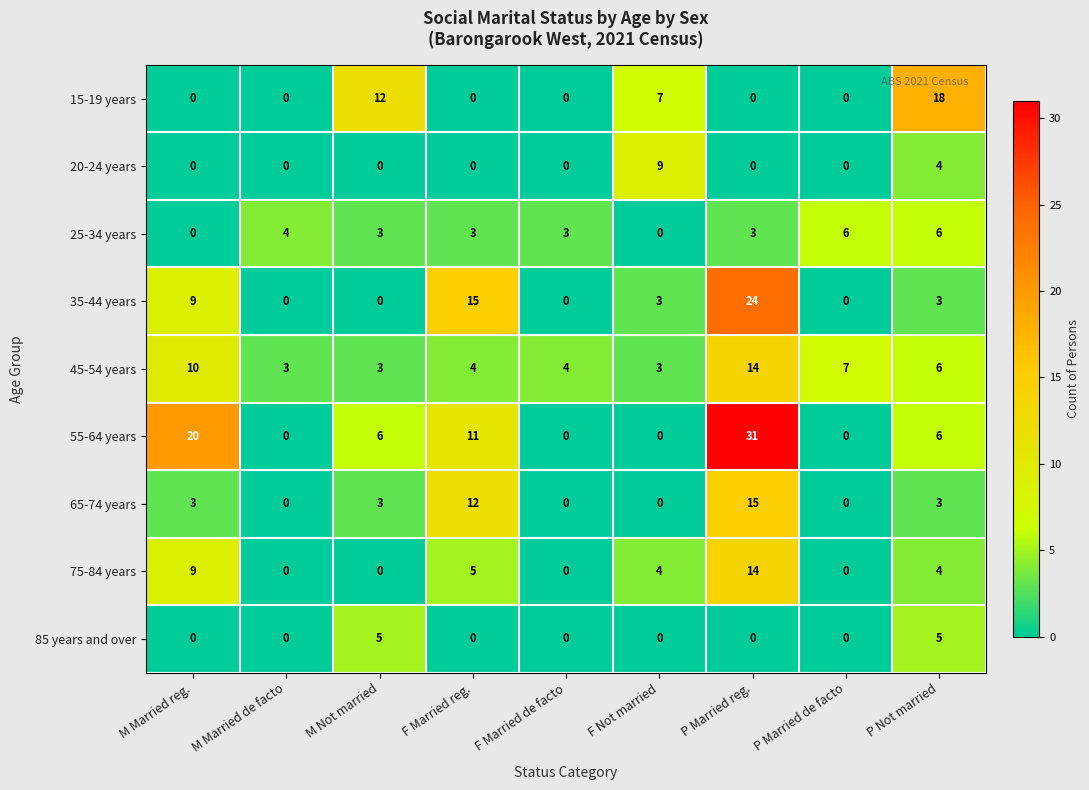

Between F Married reg. and F Married de facto, which series saw the biggest shift?

35-44 years